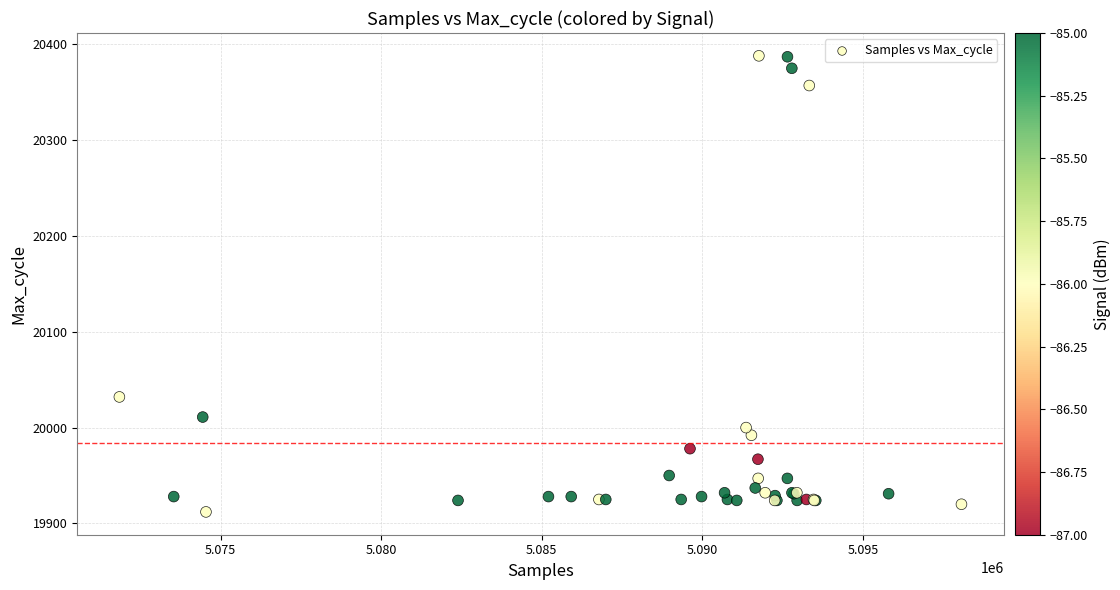

What Y value in the scatter plot is closest to 20150?

20032